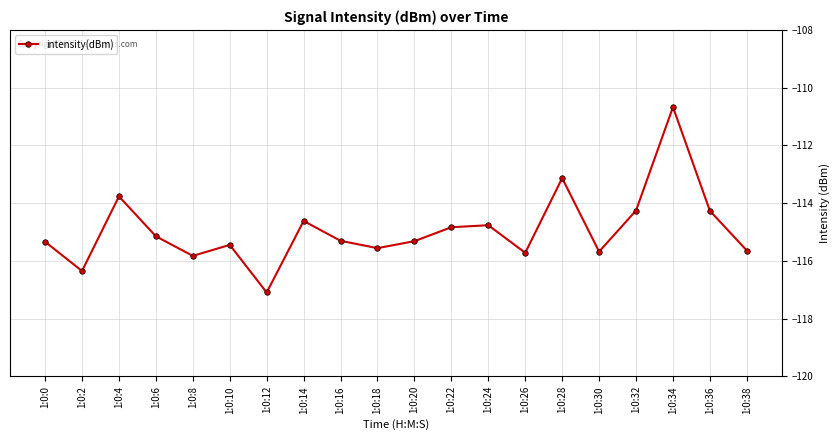

What value does the data have at 1:0:12?

-117.1